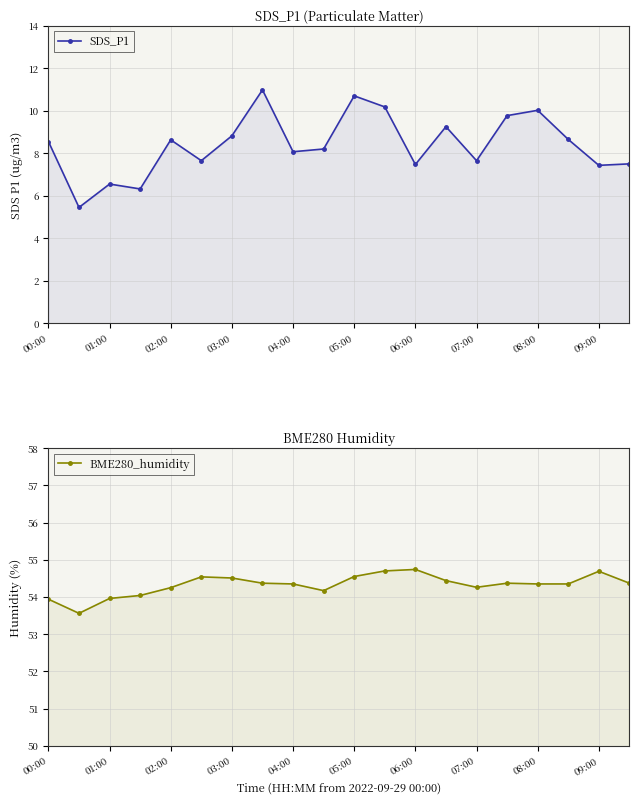

What position from the right is 17?

3